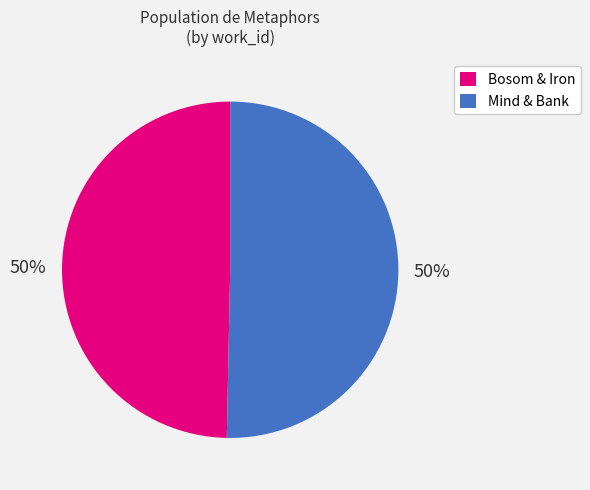

To the nearest percent, what is the combined percentage of Mind & Bank and Bosom & Iron?

100%